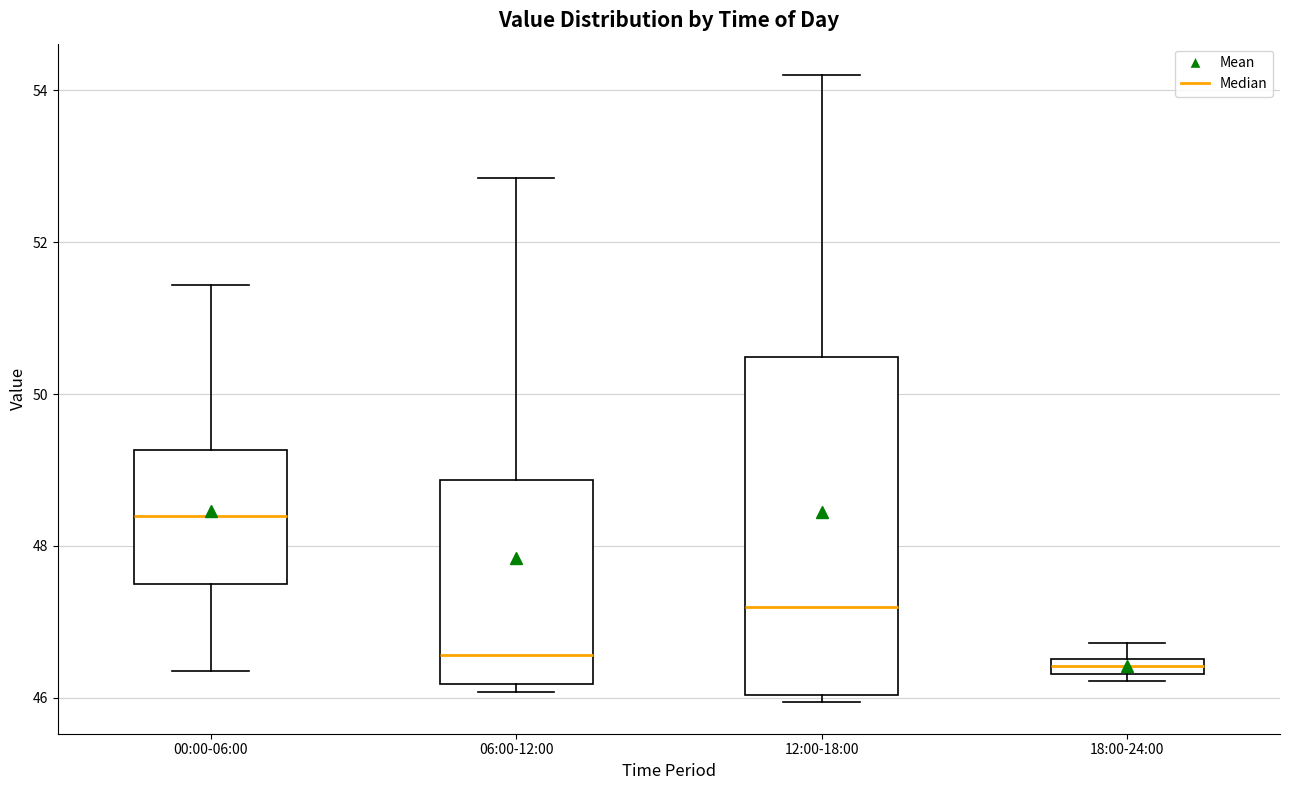

Where is the upper edge of the box for 00:00-06:00 on the y-axis? The values are not printed on the chart, so give them approximately, as read against the axis.

49.2